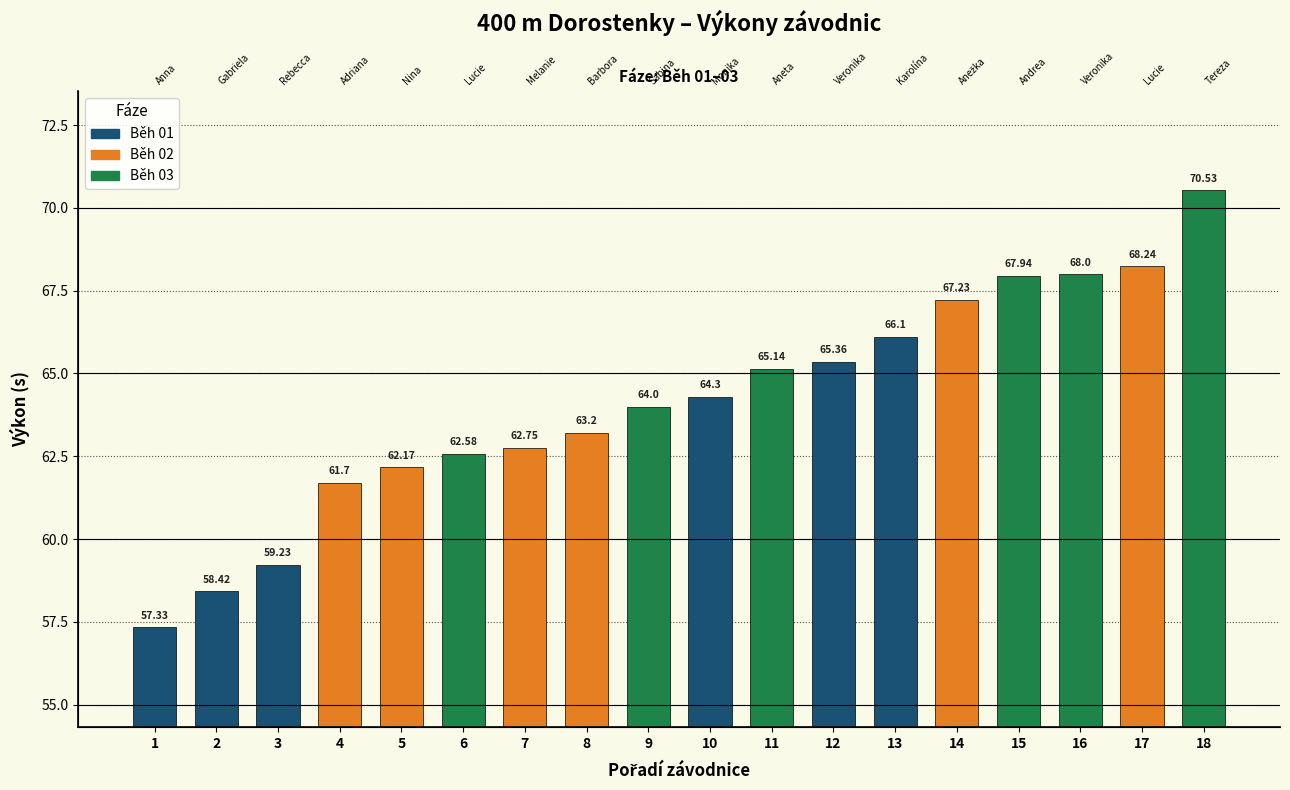

List the labels in order of value, smallest first.

1, 2, 3, 4, 5, 6, 7, 8, 9, 10, 11, 12, 13, 14, 15, 16, 17, 18